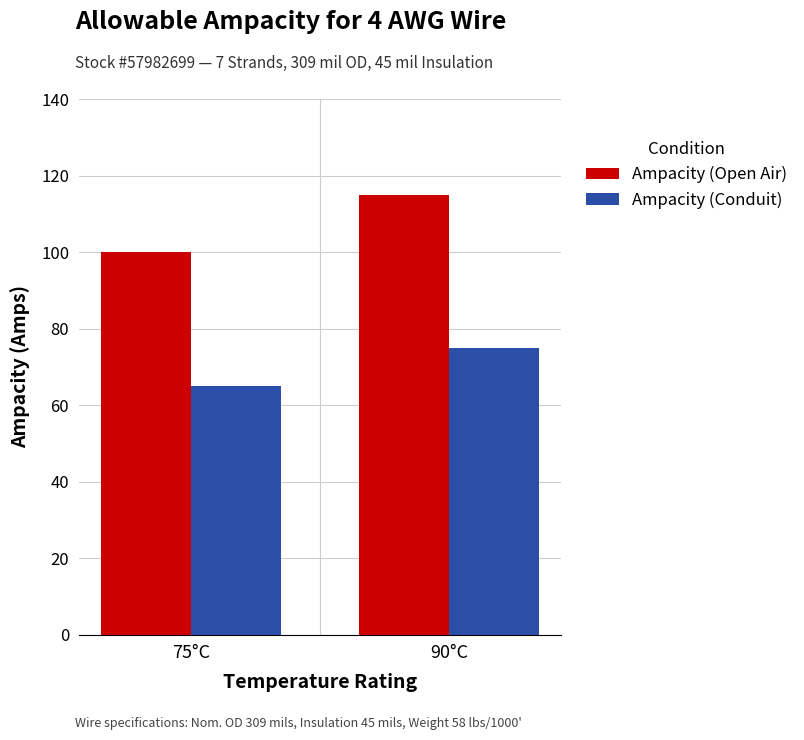

At which category is the sum across all series the highest?

90°C